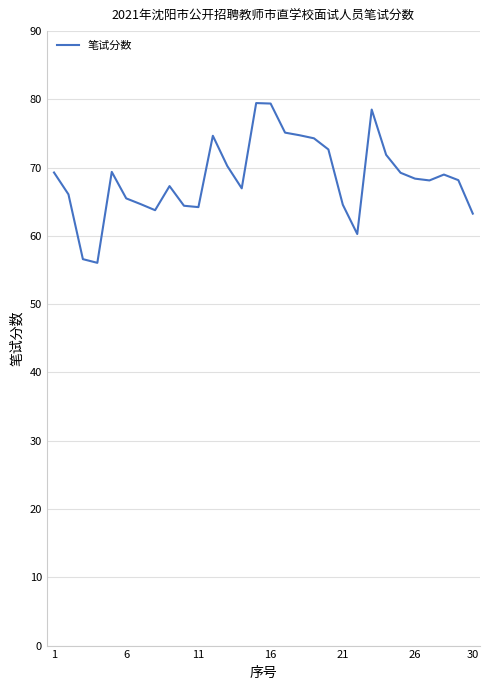

What is the greatest value displayed?

79.5